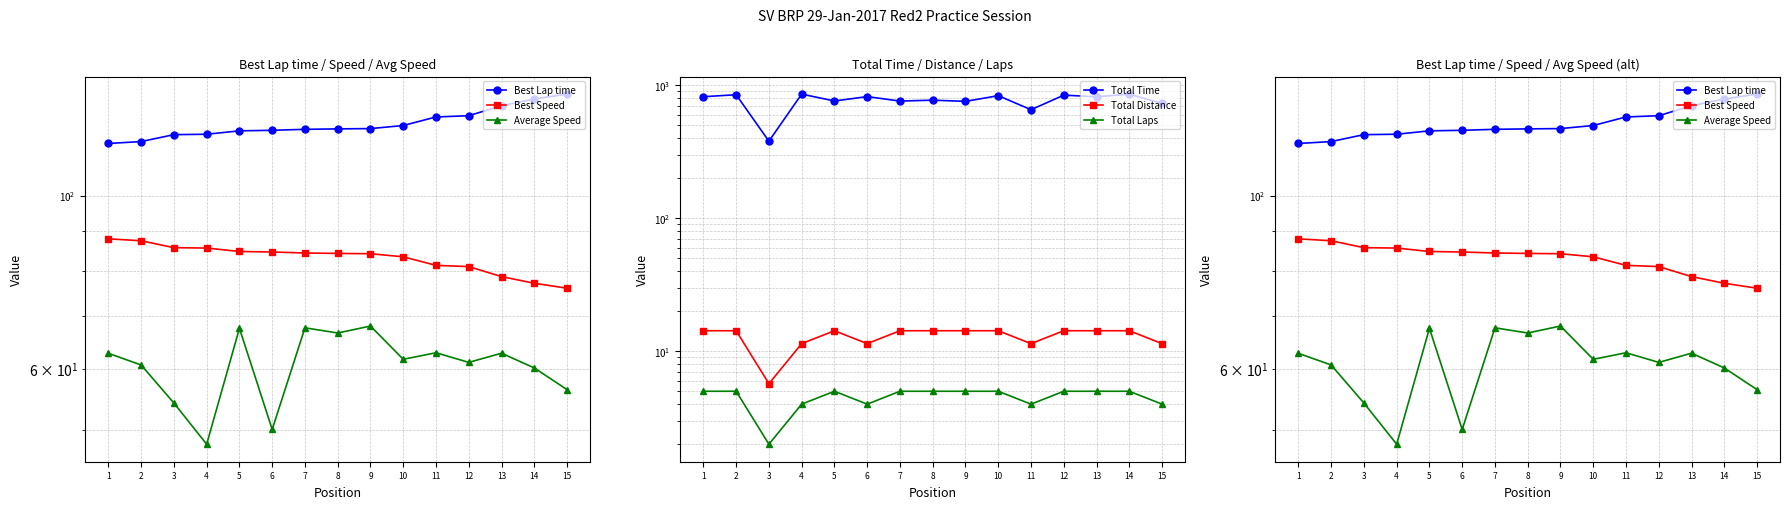

At which category is the sum across all series the highest?

14